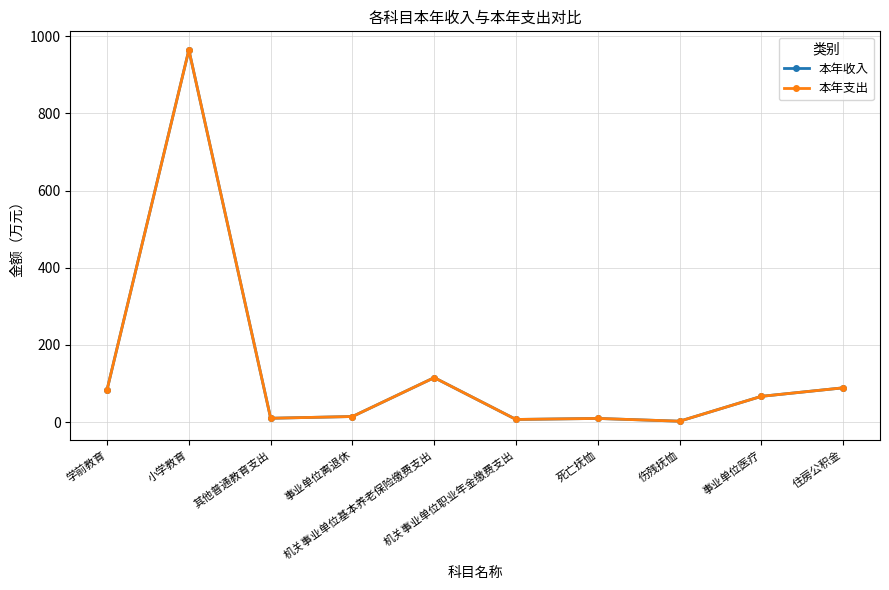

At which label does 本年收入 reach its minimum?

伤残抚恤